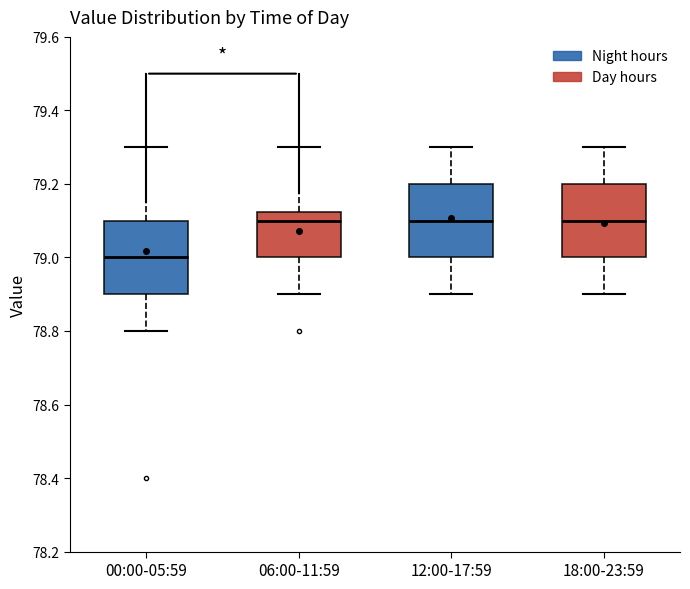

Reading left to right, transcribe this box plot: for each box, give where its median line is, the range the box spans, and where its two whiskers end, as read against the y-axis. The values are not printed on the chart, so give them approximately, as read against the axis.

00:00-05:59: median 79.00, box 78.90 to 79.10, whiskers 78.80 to 79.30
06:00-11:59: median 79.10, box 79.00 to 79.12, whiskers 78.90 to 79.30
12:00-17:59: median 79.10, box 79.00 to 79.20, whiskers 78.90 to 79.30
18:00-23:59: median 79.10, box 79.00 to 79.20, whiskers 78.90 to 79.30